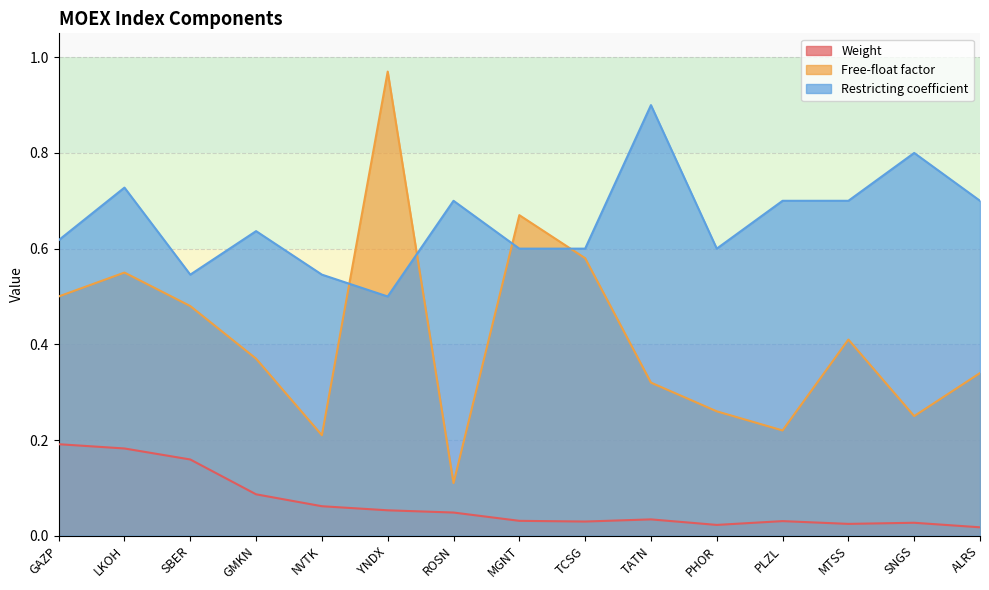

How many lines are shown in the chart?

3